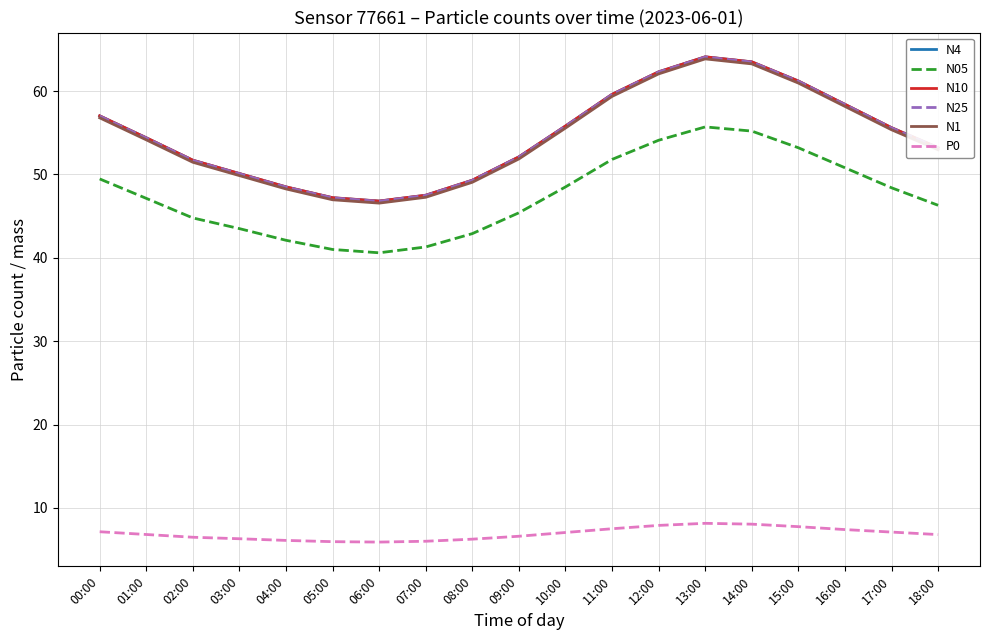

What is the difference between the highest and lowest values at 18:00?

46.4